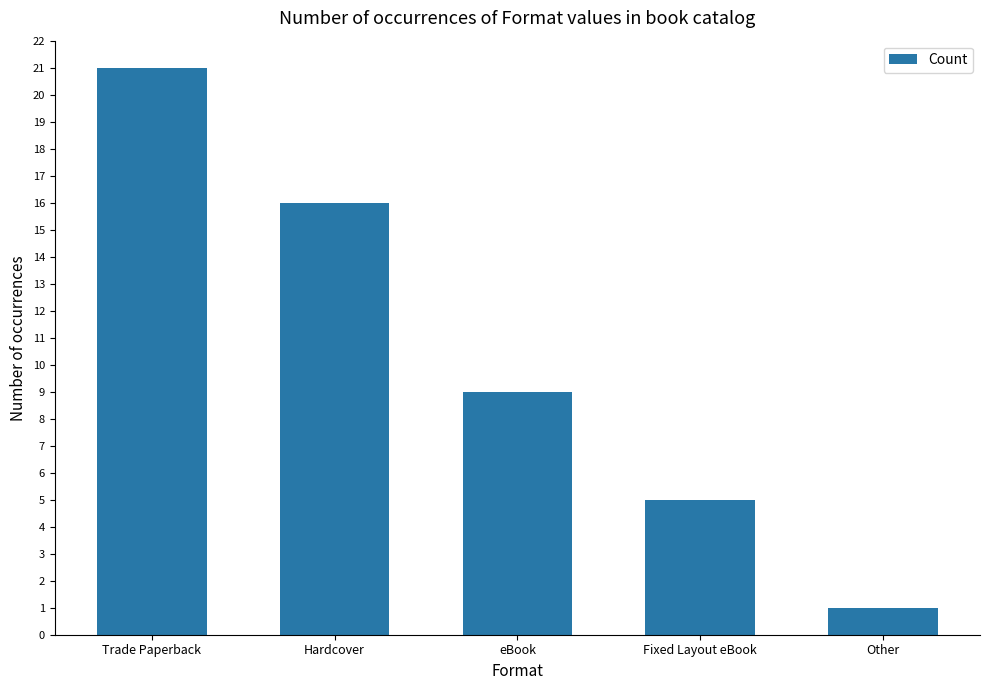

What is the change in value from Fixed Layout eBook to Other?

-4